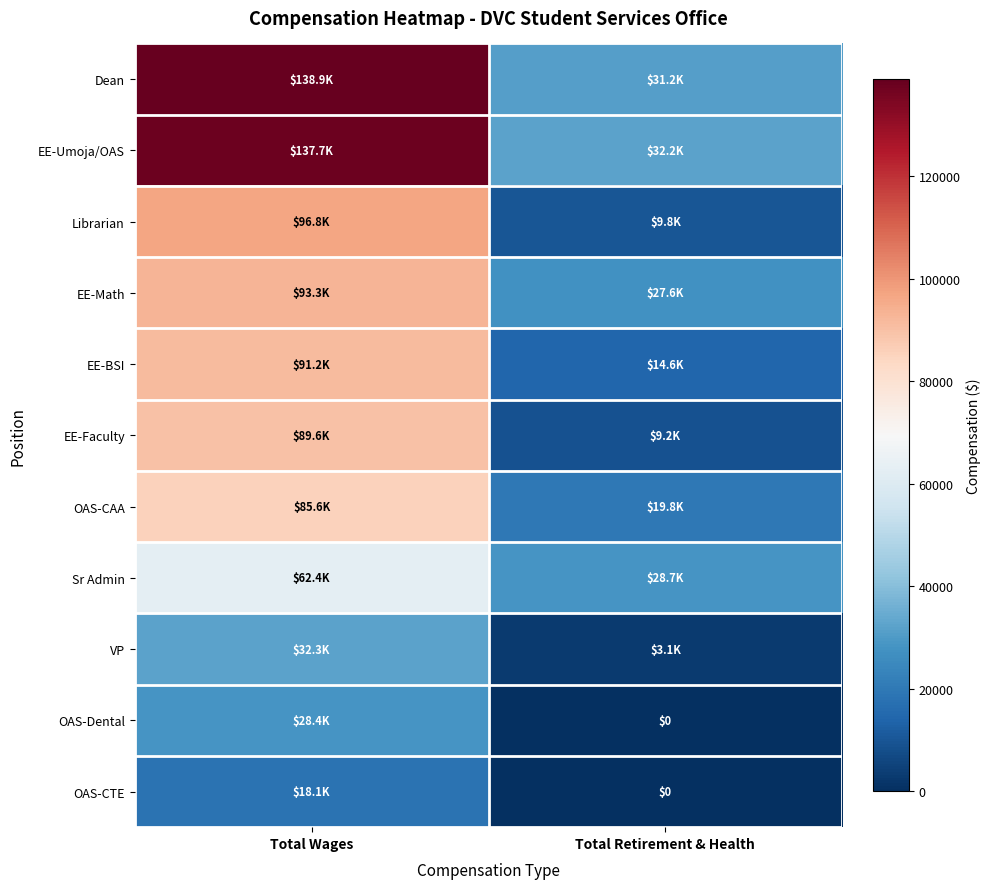

Which series has the largest range (max minus min)?

Dean